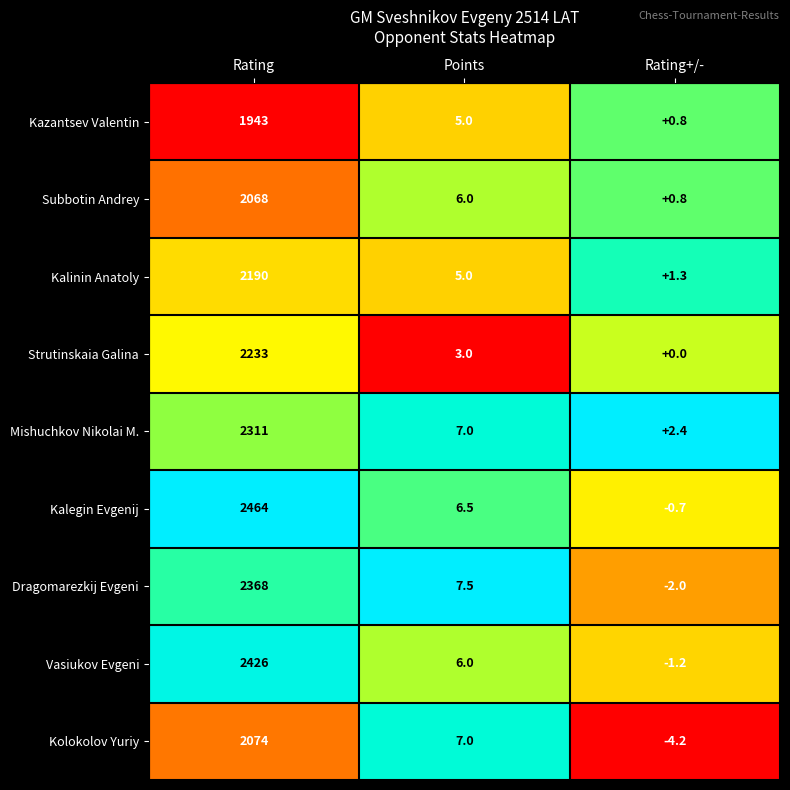

What is the total value across all series at Rating+/-?

-2.8